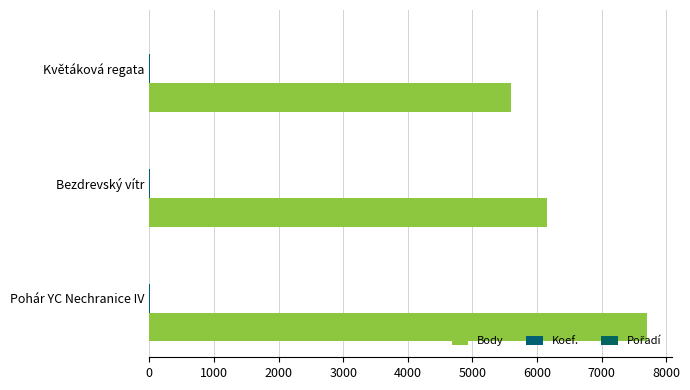

Count the number of data series in this chart.

3